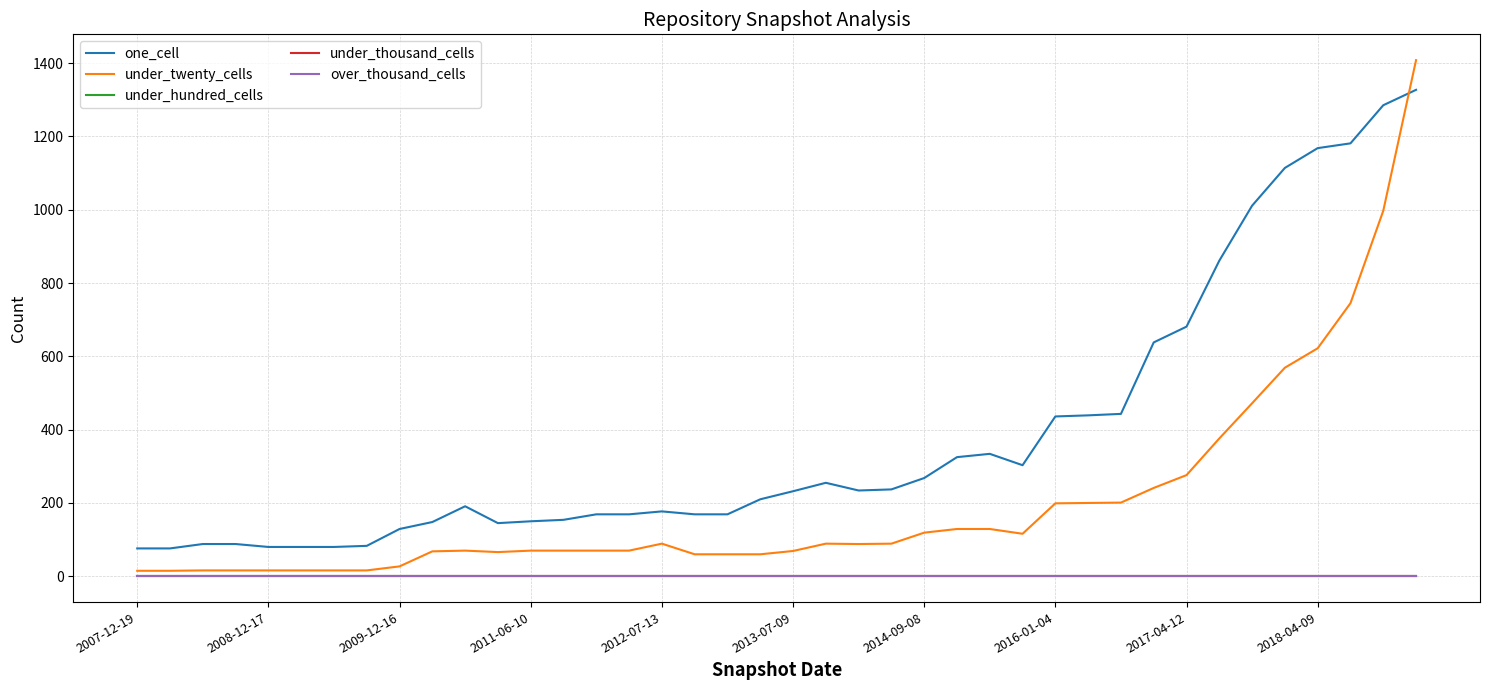

Does the chart display data point markers on the line(s)?

No